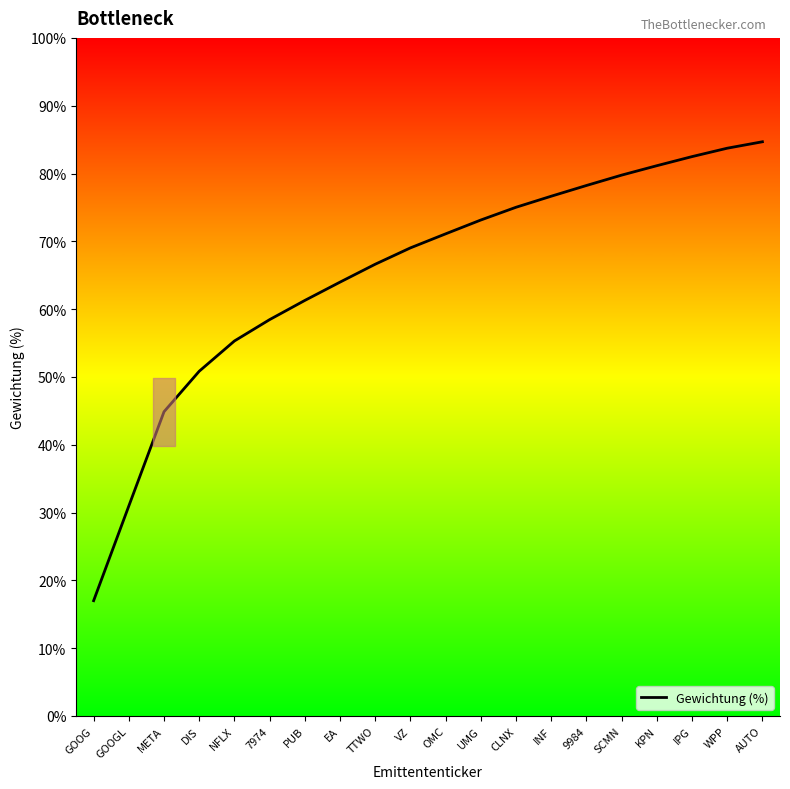

Count the number of data series in this chart.

1